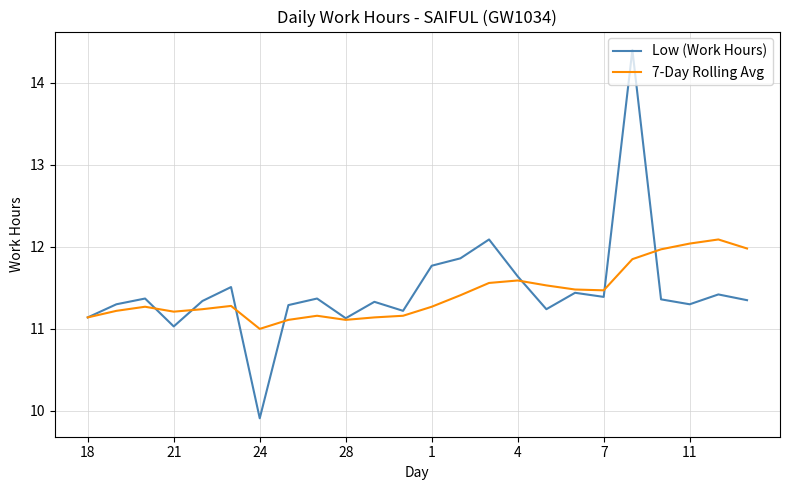

Which series has the largest range (max minus min)?

Low (Work Hours)